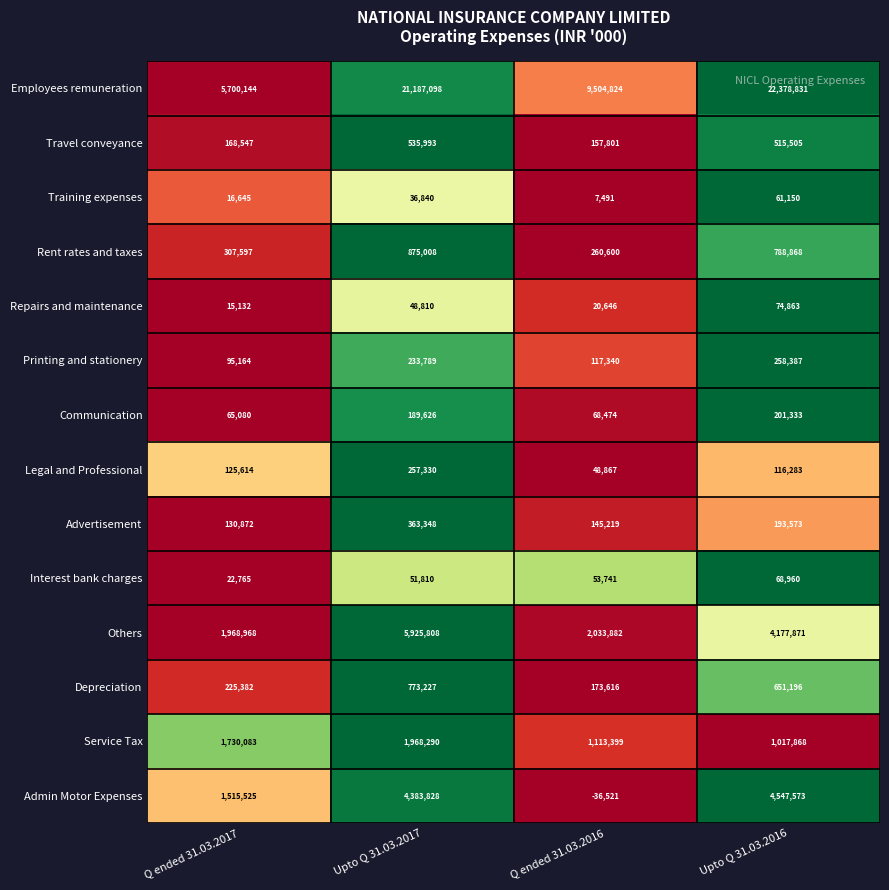

At which category does the chart reach its minimum across all series?

Q ended 31.03.2016